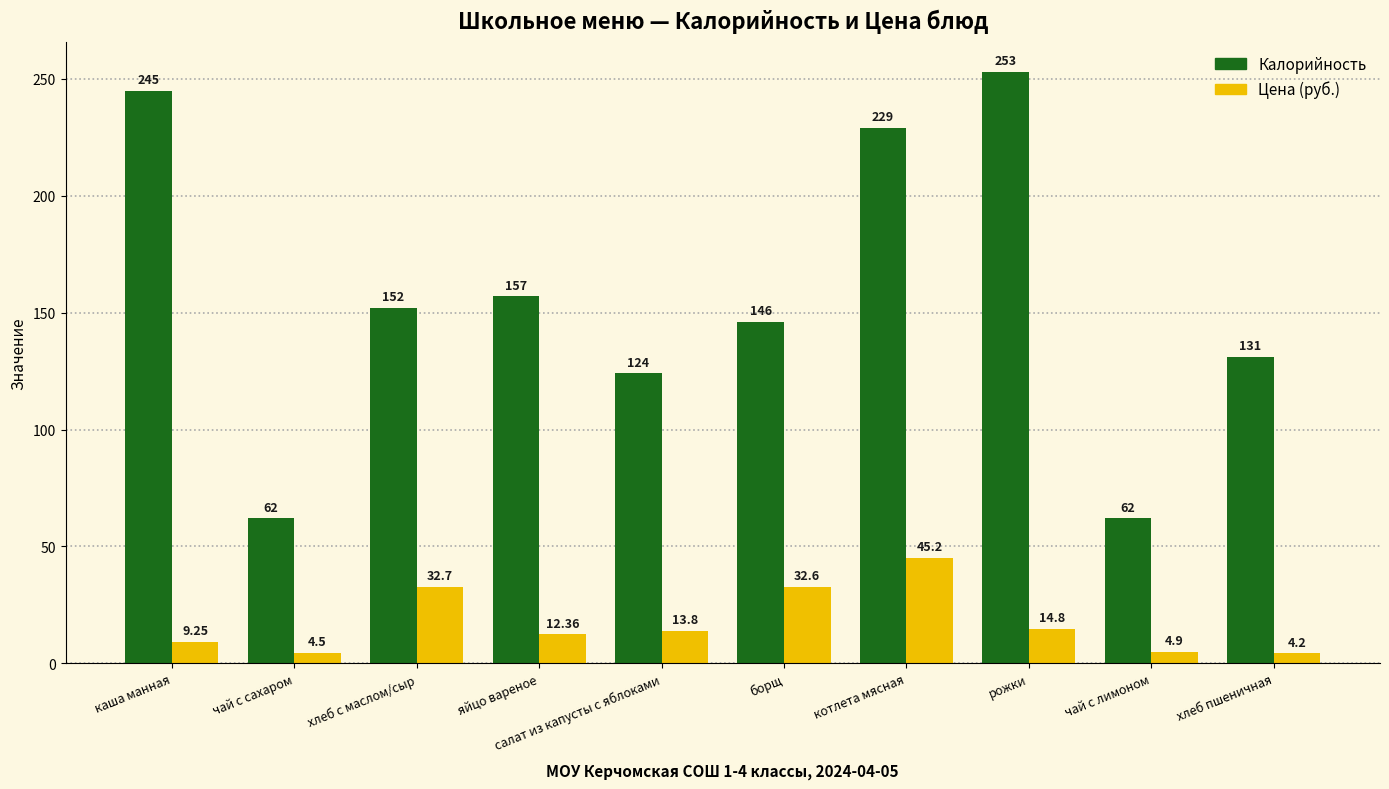

At which category is the sum across all series the highest?

котлета мясная